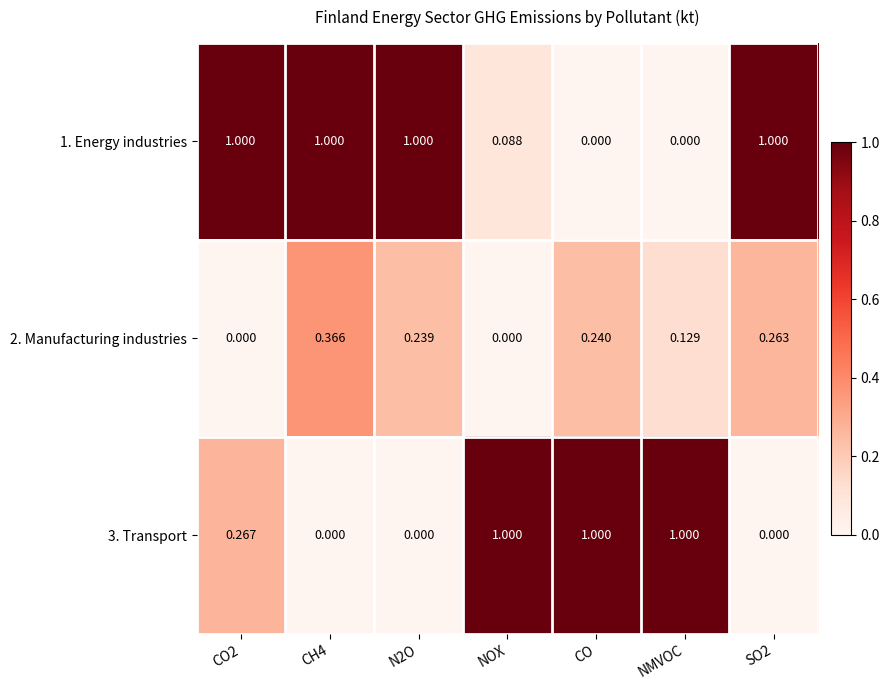

How many data points does each series have?

7